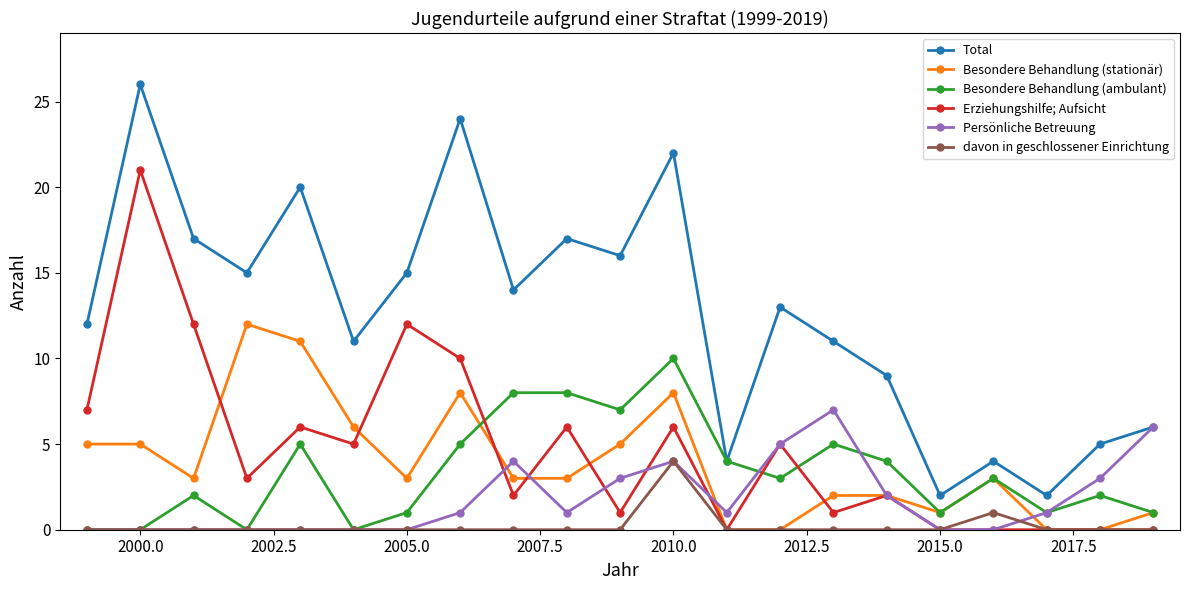

True or false: Total and Besondere Behandlung (stationär) intersect in this chart.

False